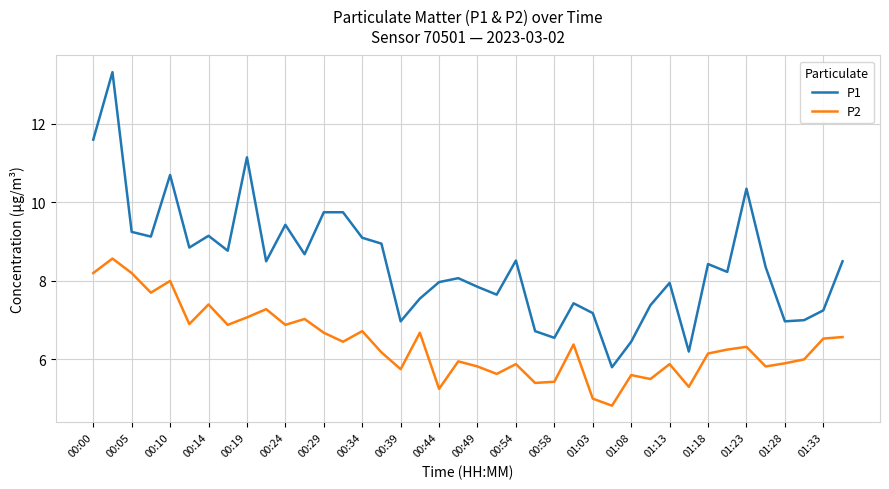

Which series has the largest range (max minus min)?

P1